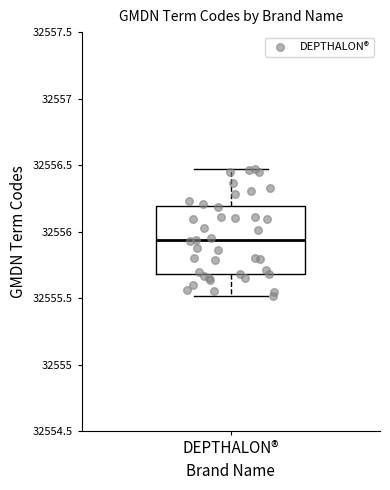

Transcribe this box plot: give where the median line is, the range the box spans, and where the two whiskers end, as read against the y-axis. The values are not printed on the chart, so give them approximately, as read against the axis.

median 32555.95, box 32555.70 to 32556.20, whiskers 32555.50 to 32556.45